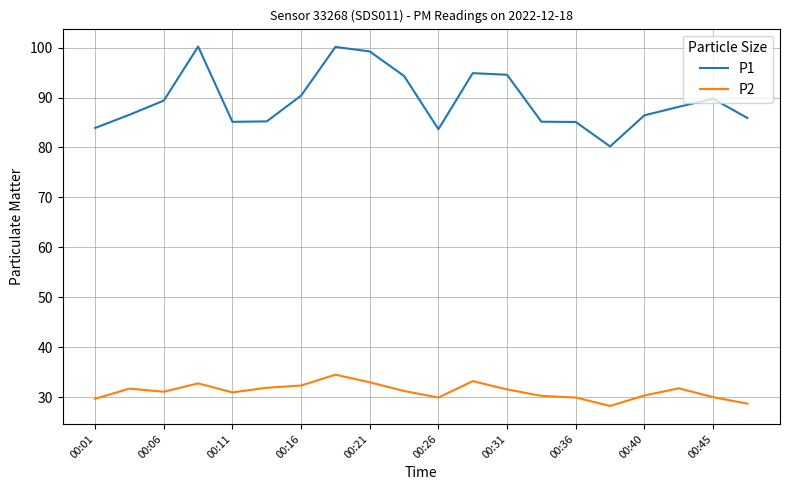

Which series has the widest spread of values?

P1